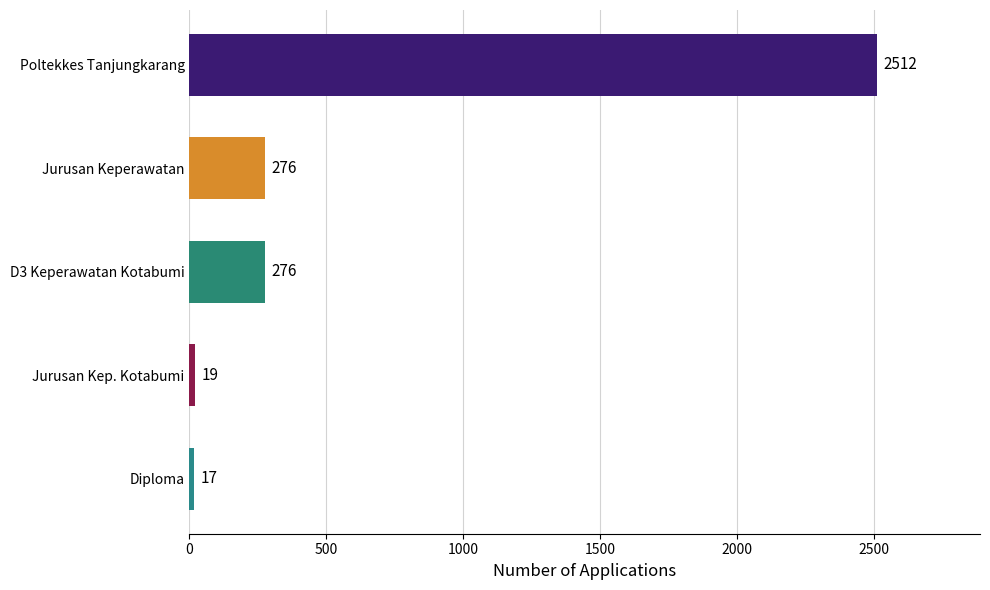

What is the sum of all values?

3100